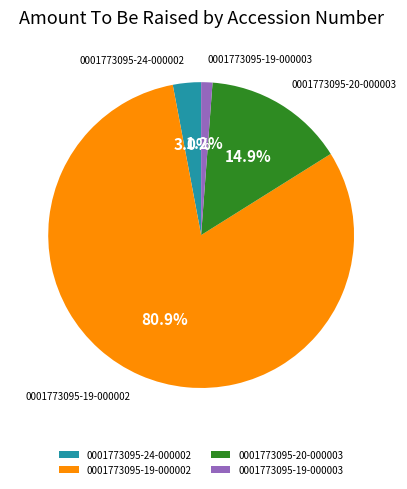

What percentage is NOT represented by 0001773095-19-000003?

98.8%